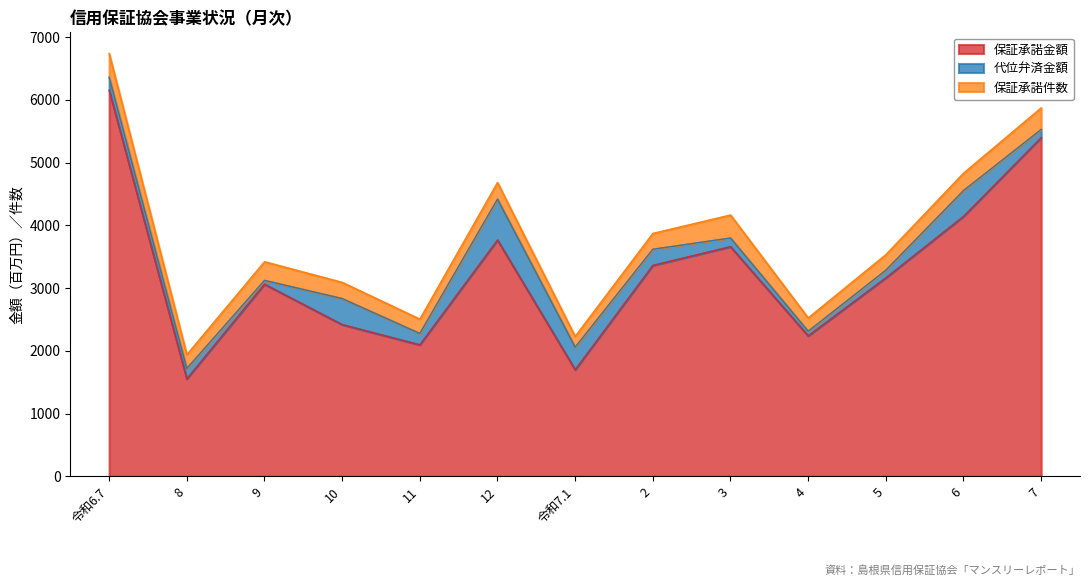

Which series has the widest spread of values?

保証承諾金額